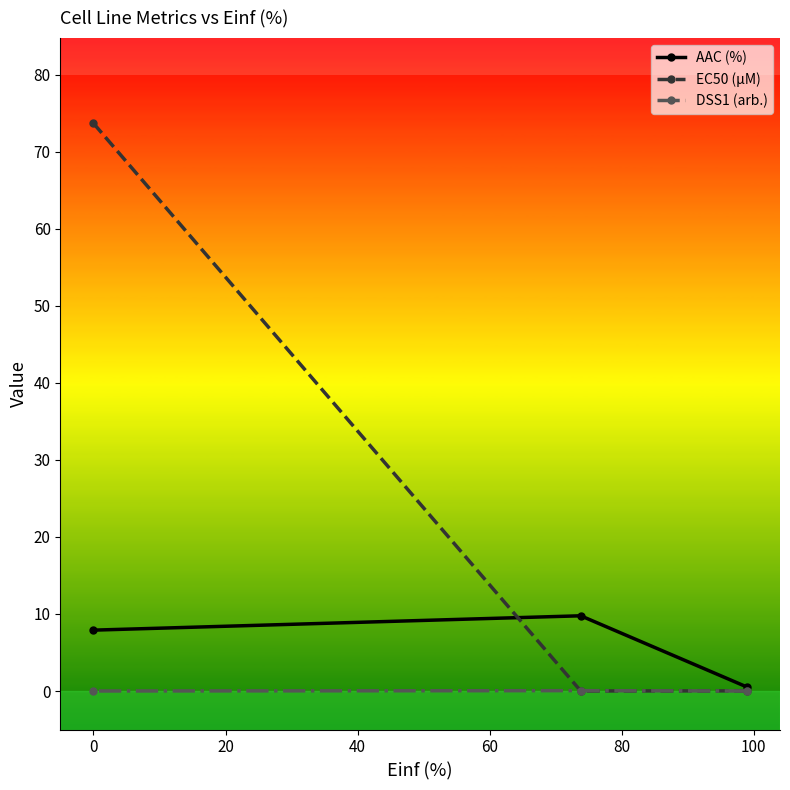

How many lines are shown in the chart?

3